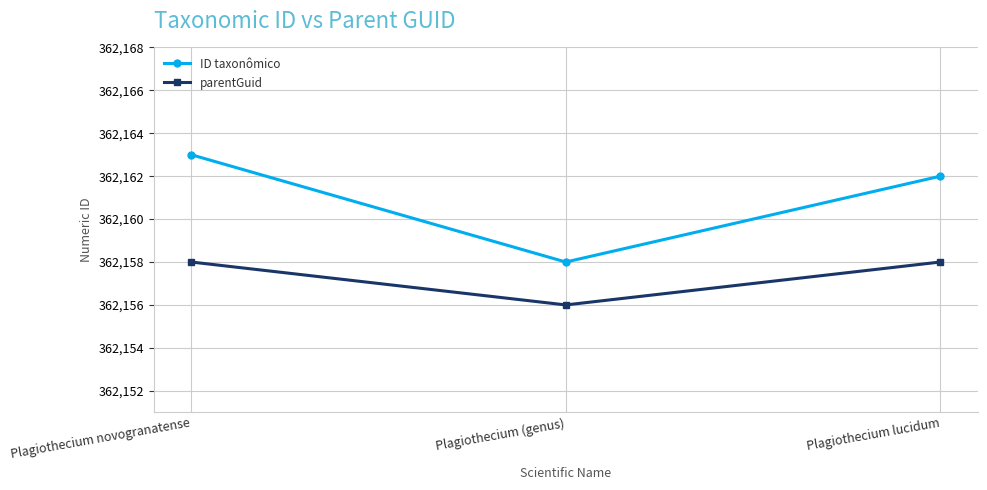

Reading right to left, list all the values displayed in this chart.

ID taxonômico: 362162	362158	362163
parentGuid: 362158	362156	362158